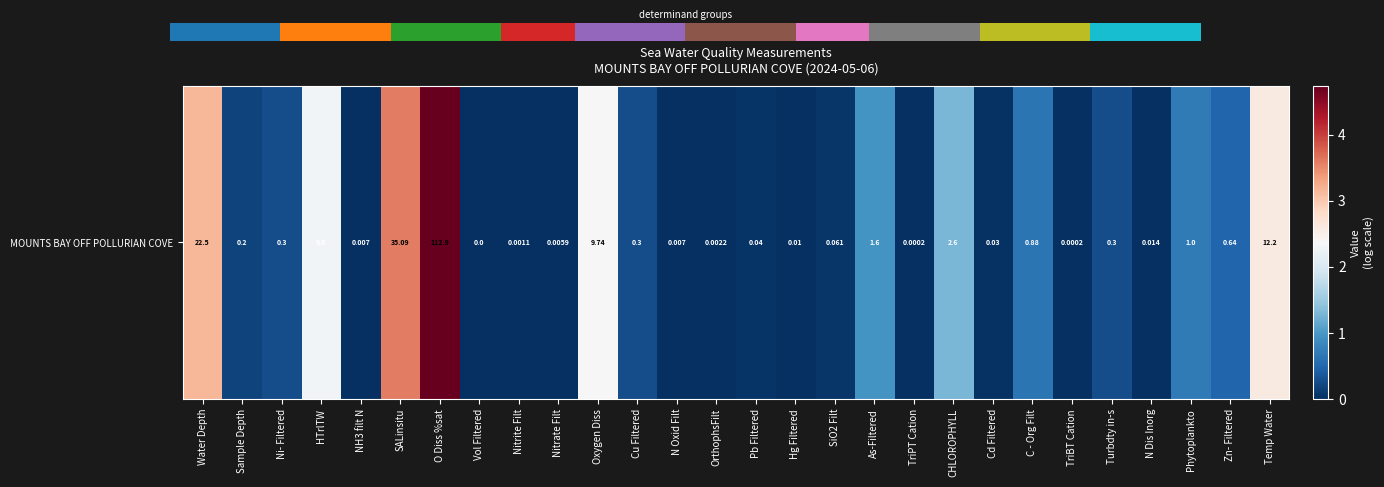

How many series are shown in this chart?

1